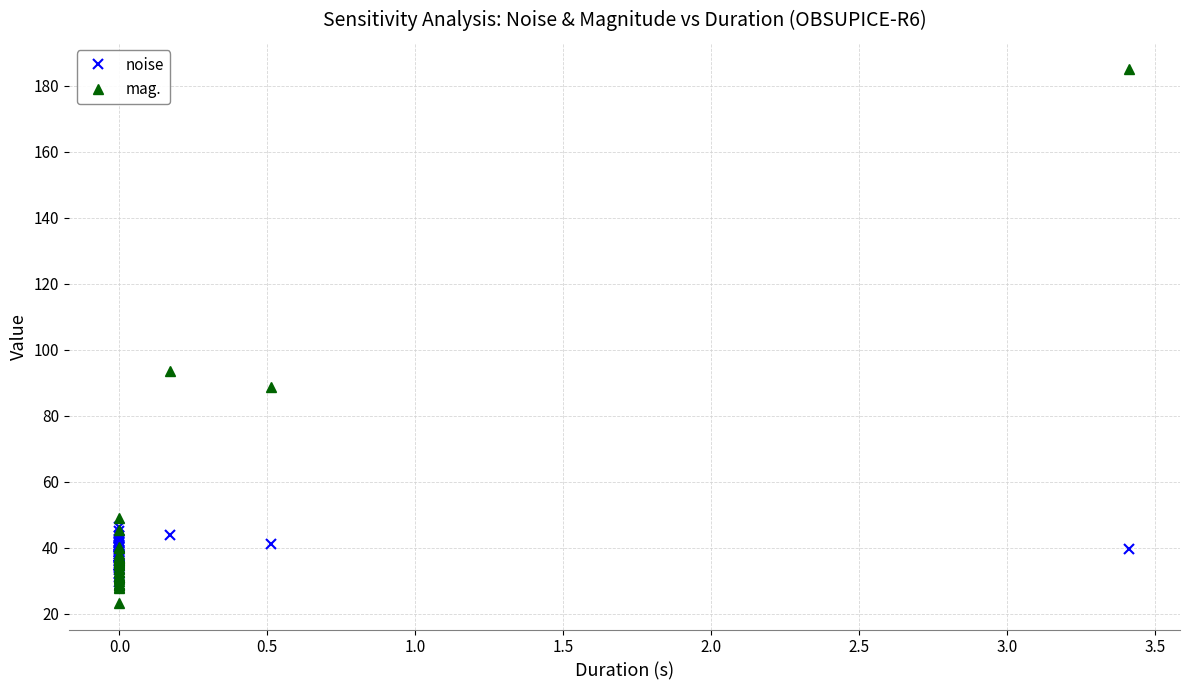

List the series in order of their peak value, highest first.

mag., noise